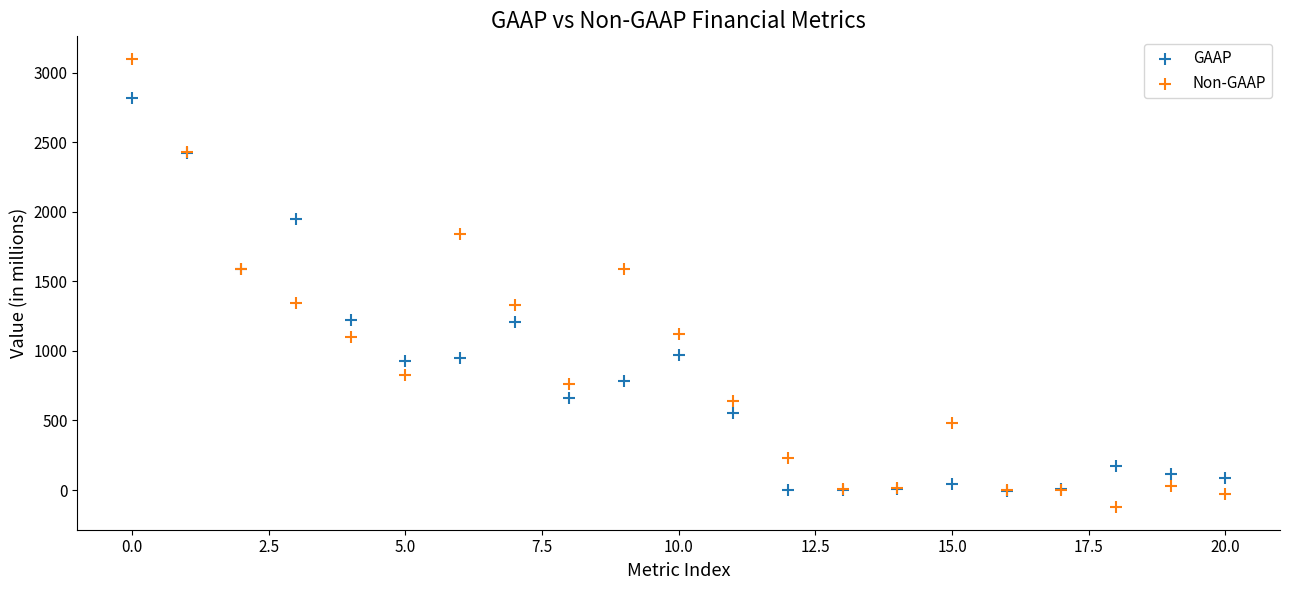

Which series reaches the minimum Y coordinate?

Non-GAAP